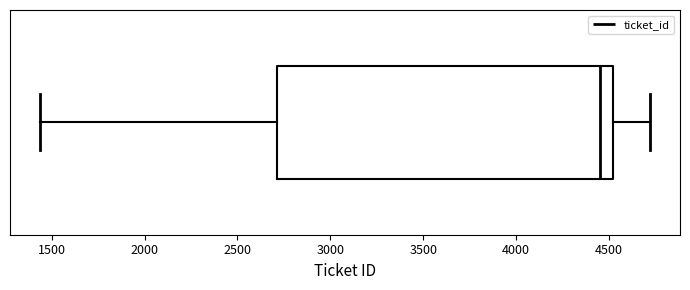

Read this box plot against the x-axis: the position of the median line, the range covered by the box, and the ends of both whiskers. The values are not printed on the chart, so give them approximately, as read against the axis.

median 4450, box 2700 to 4500, whiskers 1450 to 4700